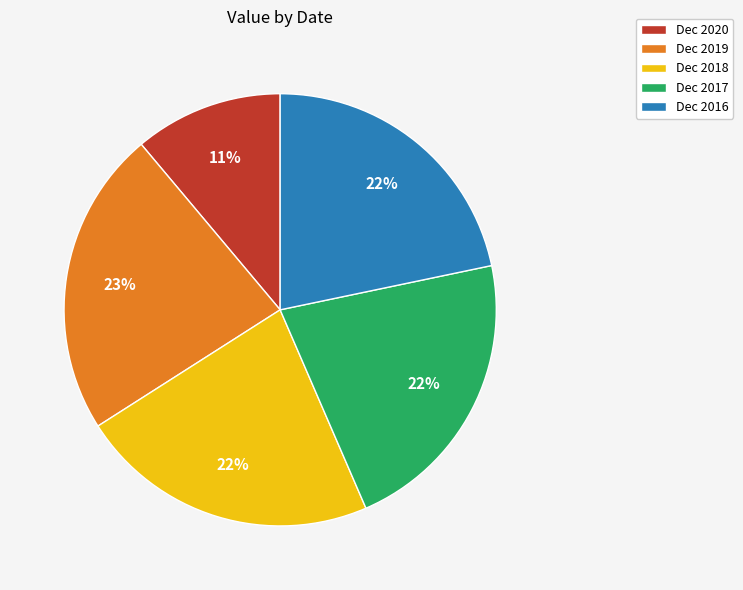

Is the sum of Dec 2016 and Dec 2020 greater than half?

No